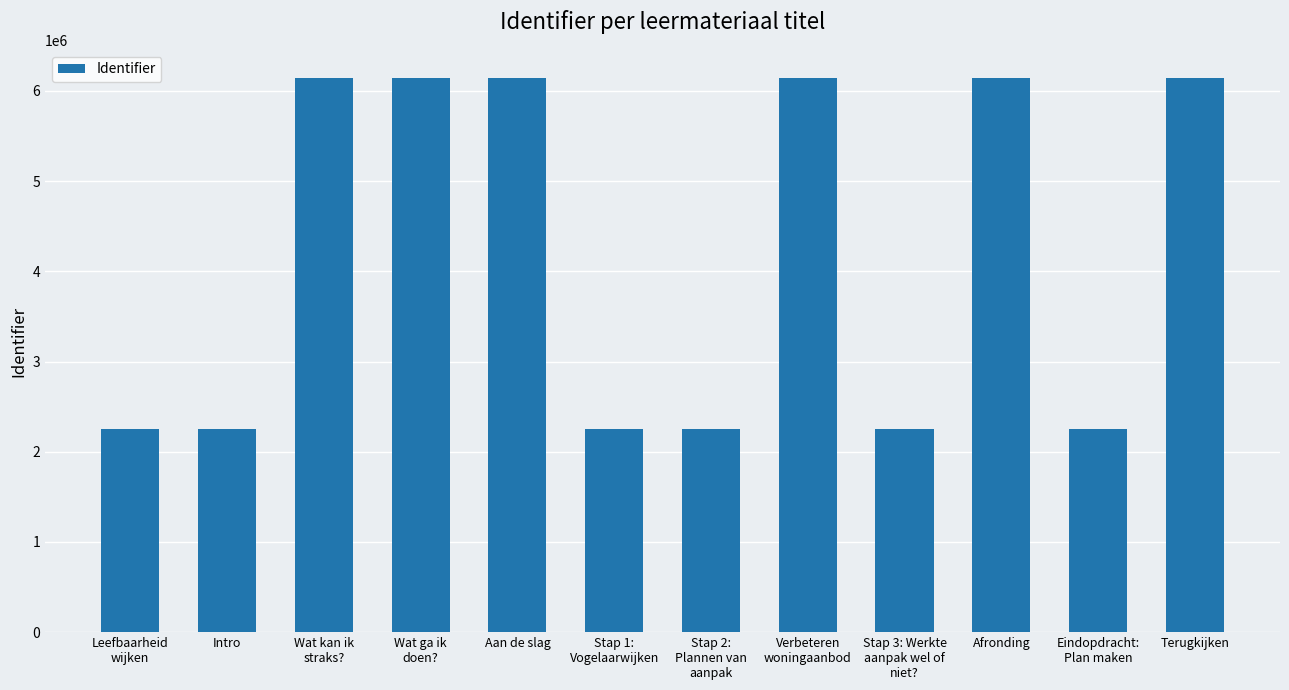

What is the value of the 4th bar from the left?

6147890